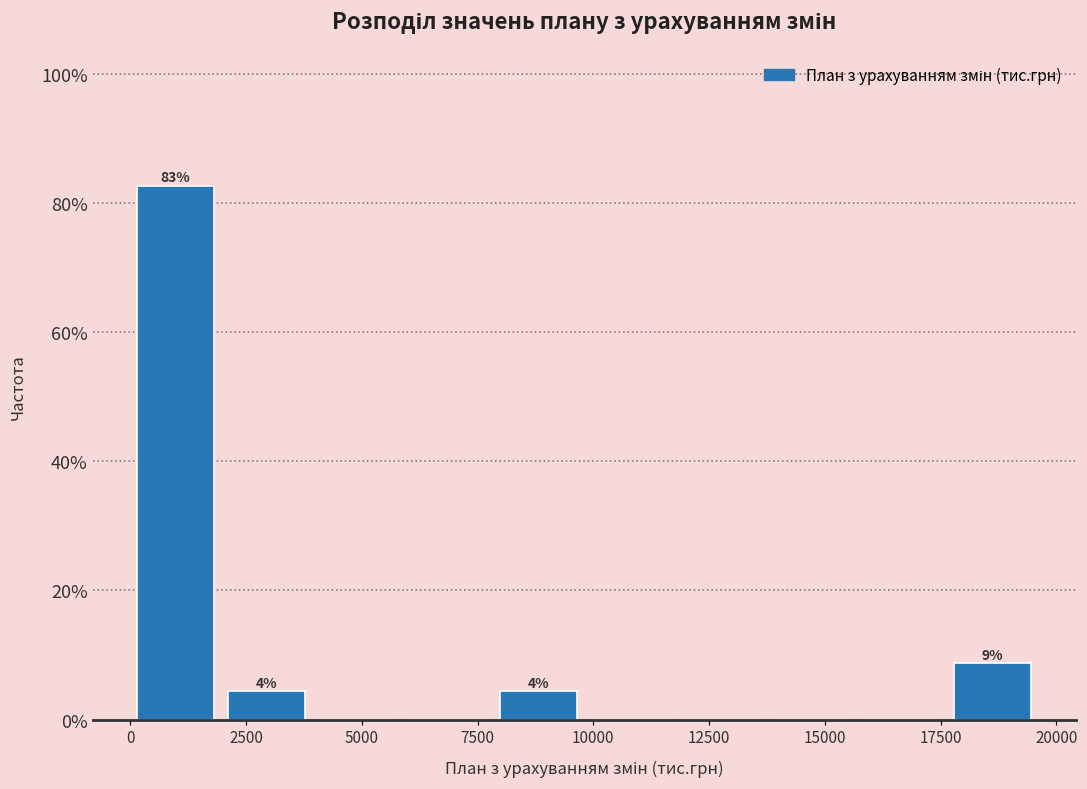

Read against the x-axis, roughly where is the centre of the tallest bar?

1000